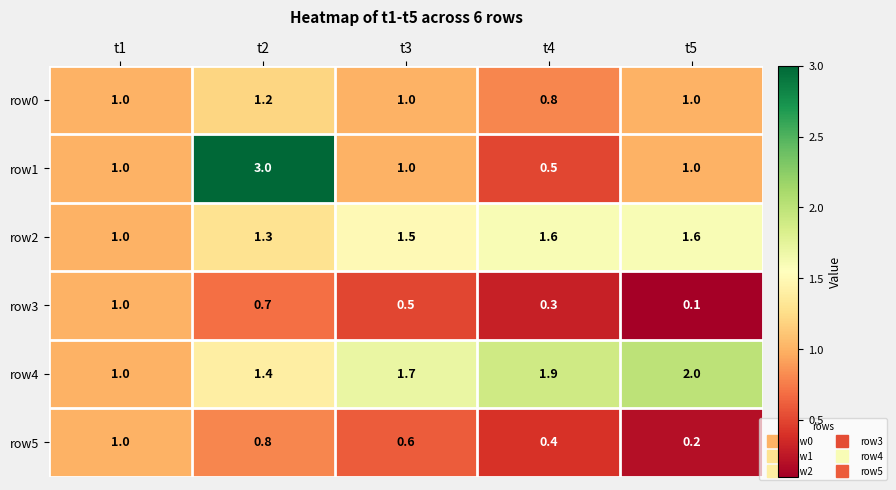

The row2 series shows 1.6 at t1. True or false?

False